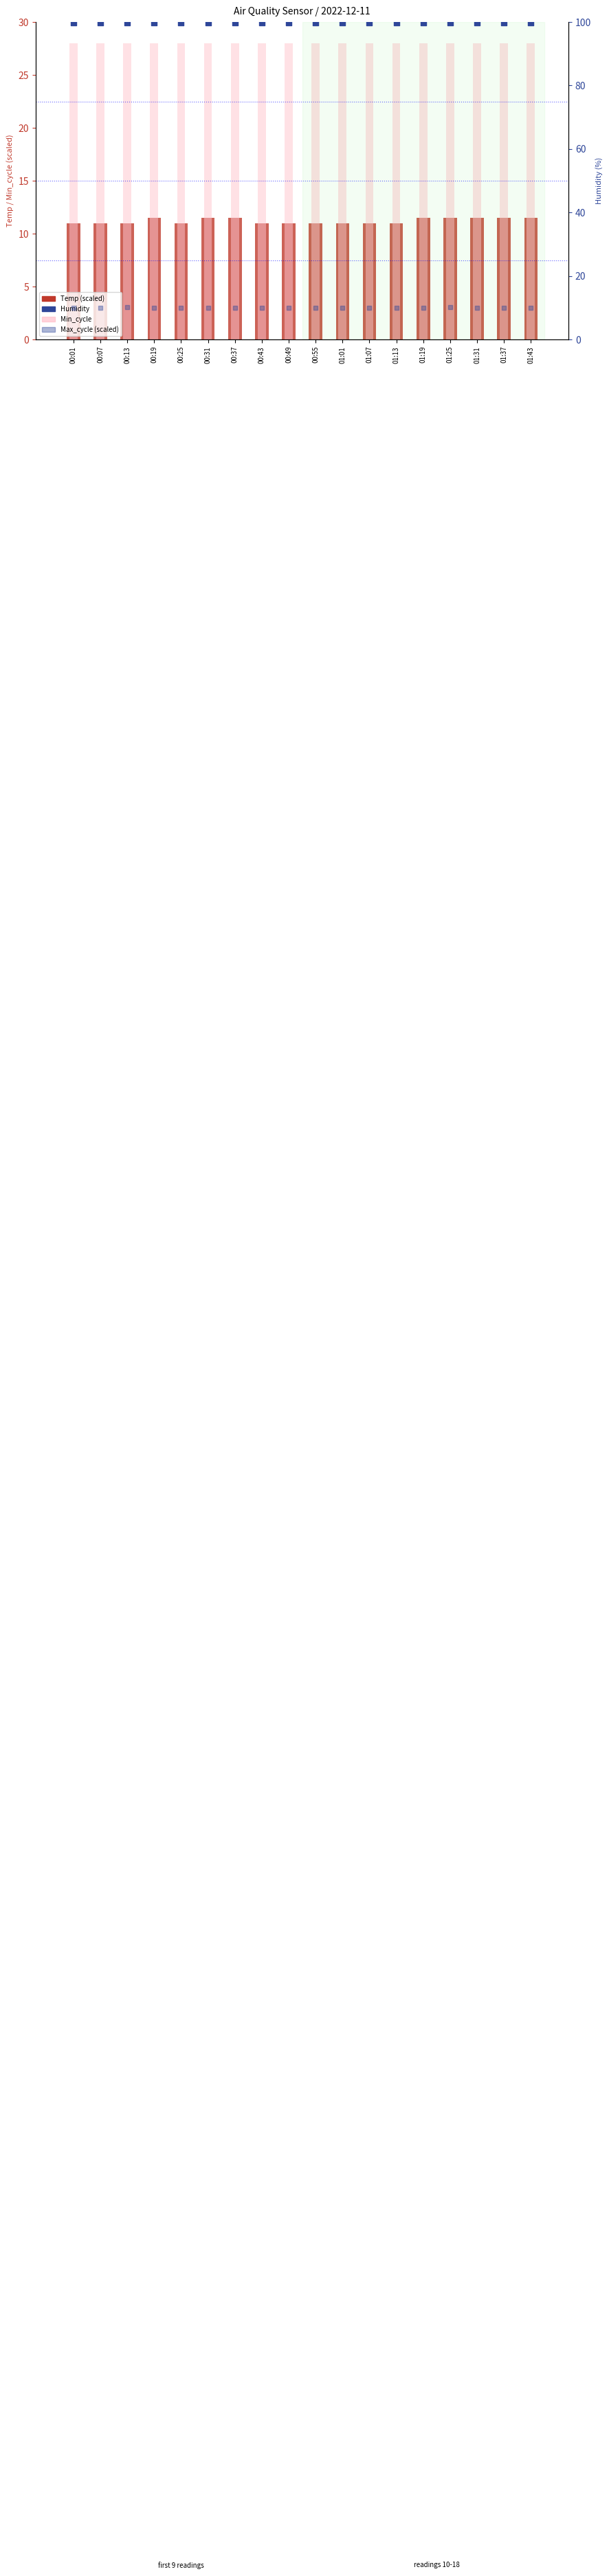

Which series reaches the minimum Y coordinate?

Max_cycle (scaled)